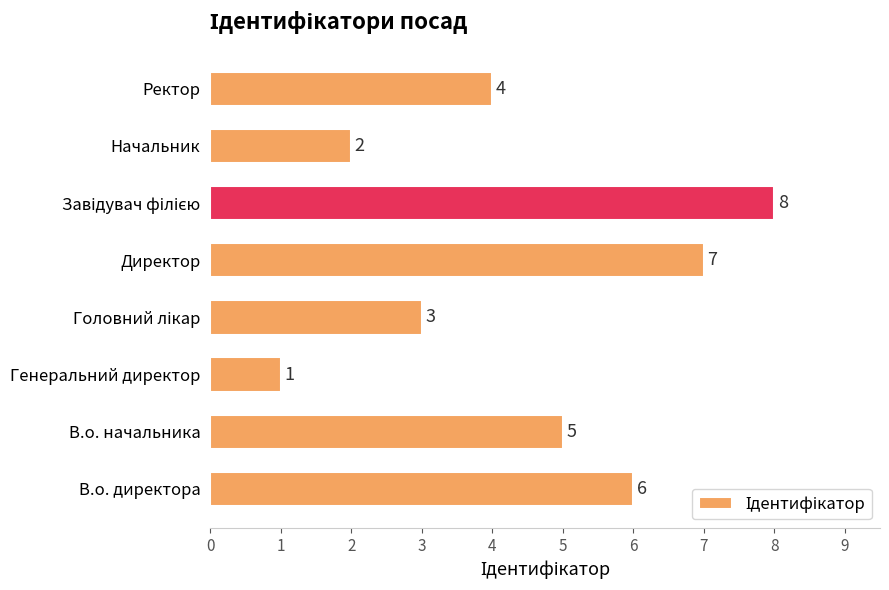

How many data points does each series have?

8